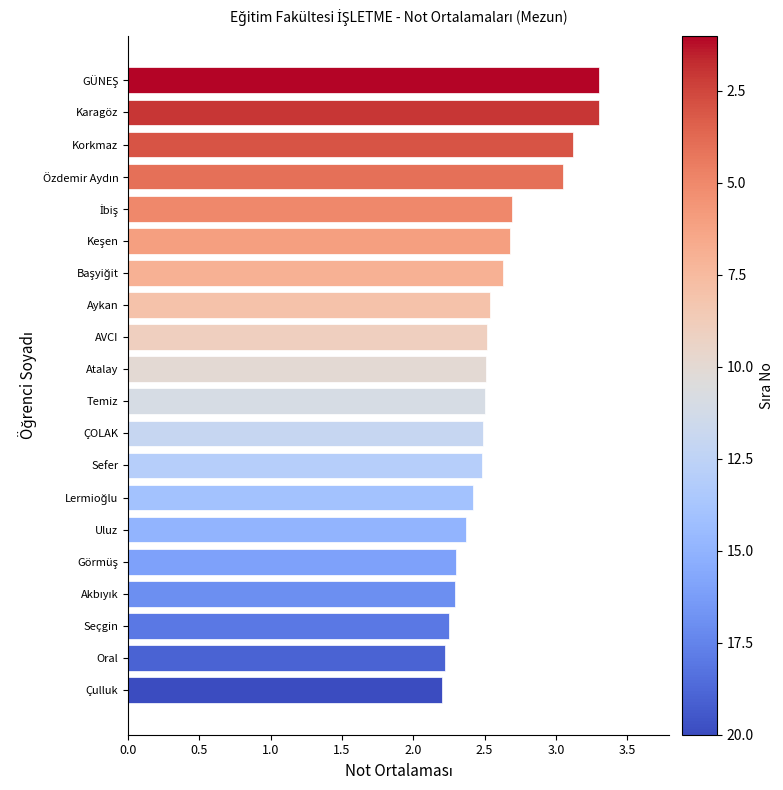

What is the label of the 8th bar from the bottom?

Sefer